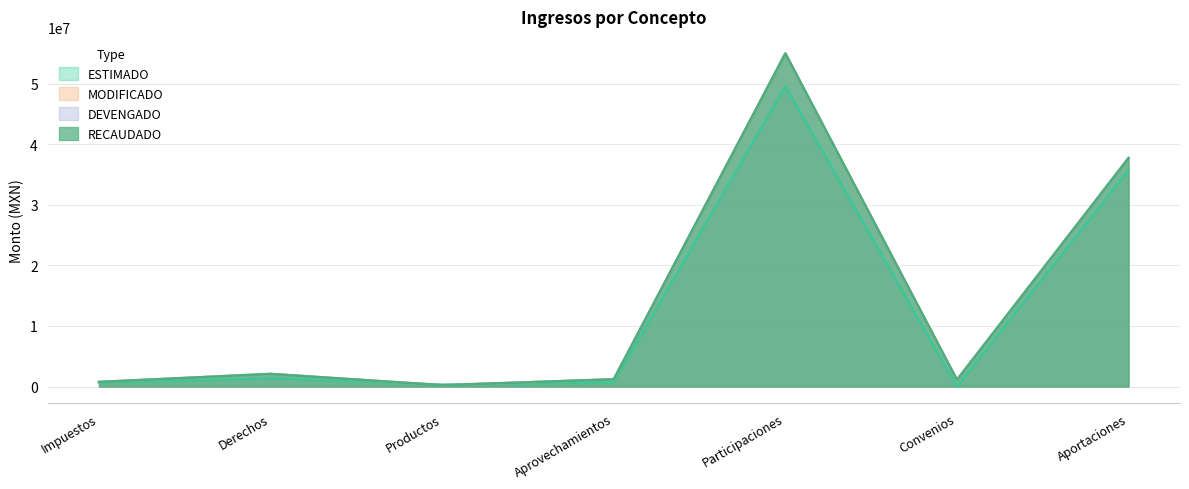

At which category does RECAUDADO reach its first local valley?

Productos